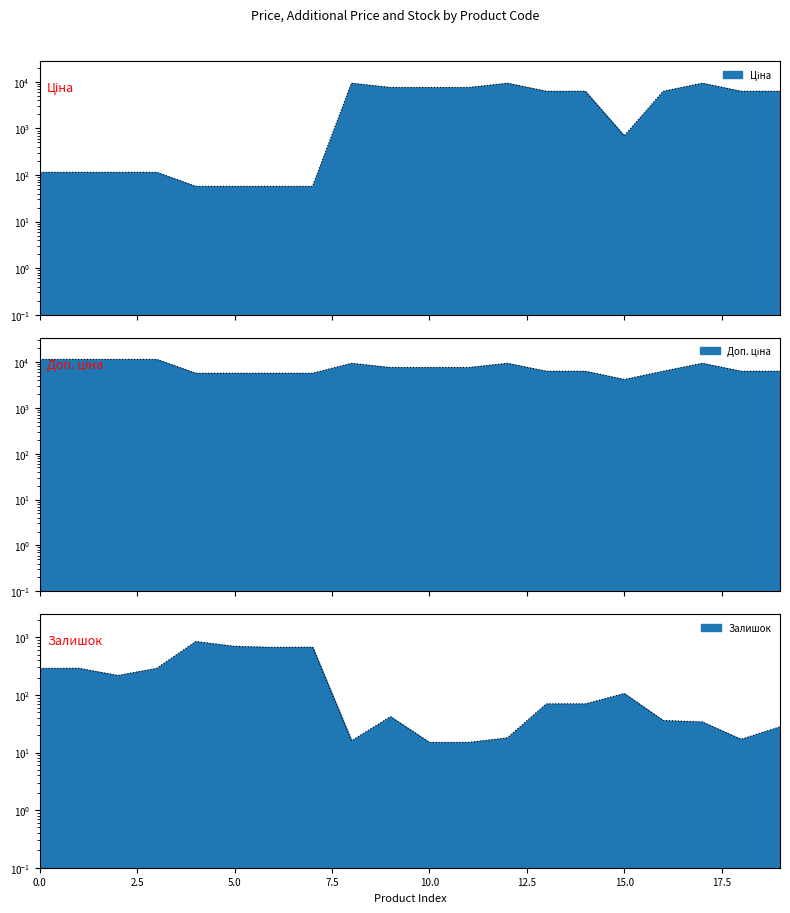

What is the average value of the Ціна series?

4193.2